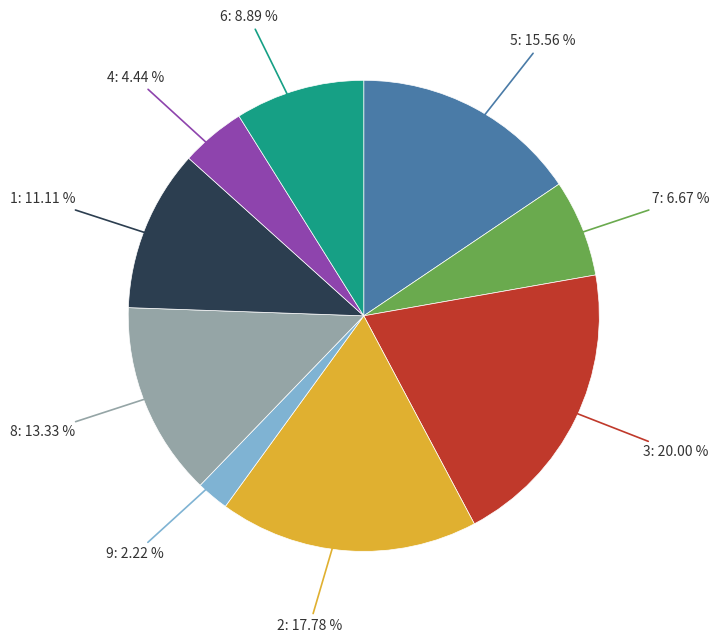

What is the largest slice in the pie chart?

3